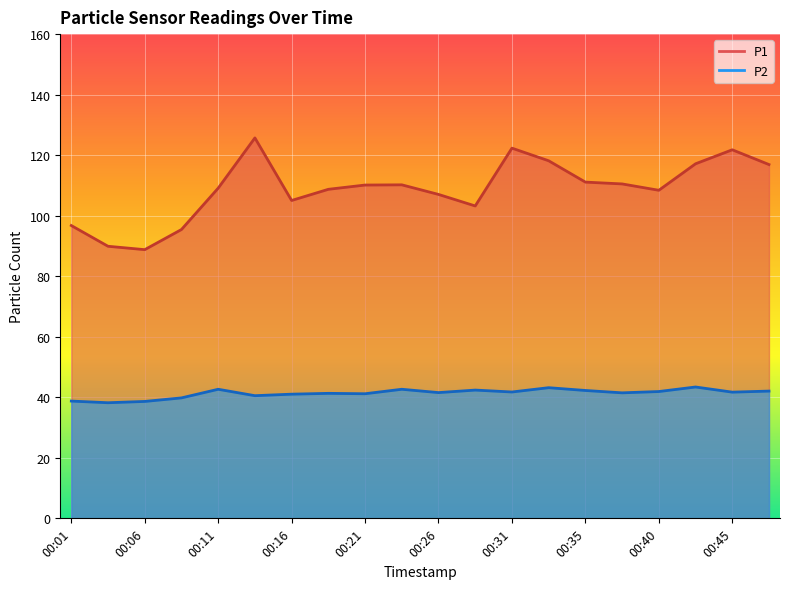

How many values in the P1 series exceed 110?

10